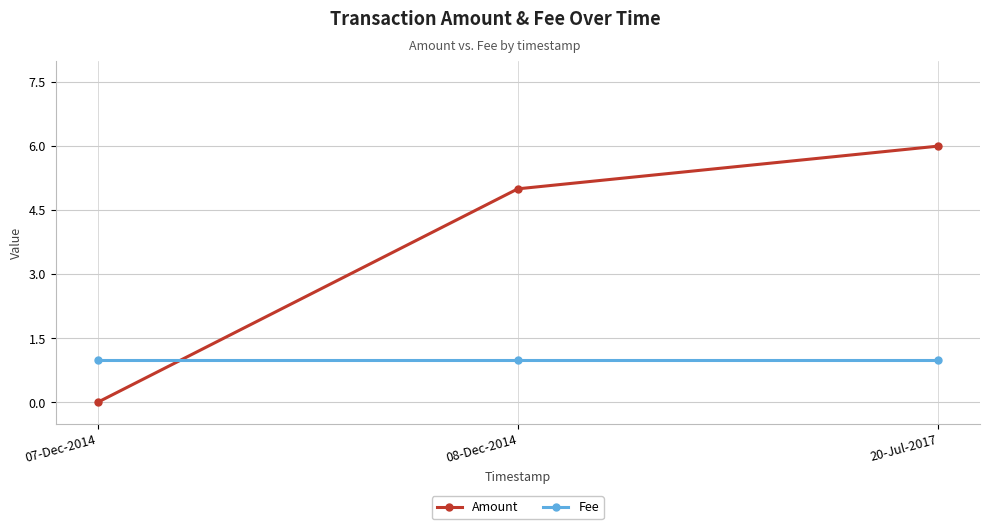

Which series has the largest range (max minus min)?

Amount